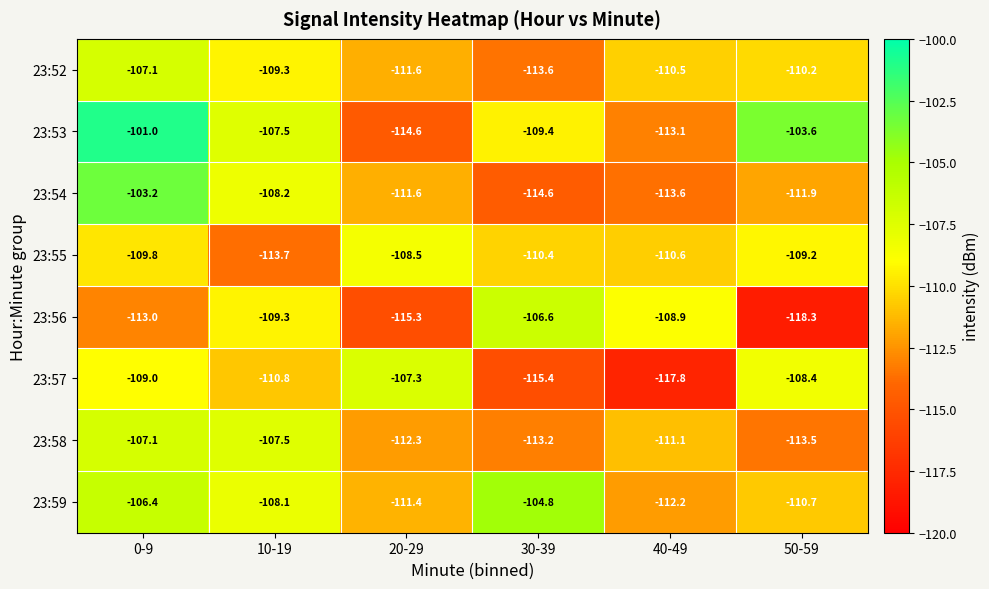

What is the greatest value displayed?

-101.0